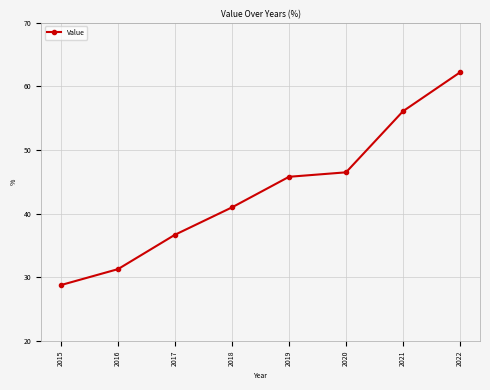

List the labels in order of value, smallest first.

2015, 2016, 2017, 2018, 2019, 2020, 2021, 2022